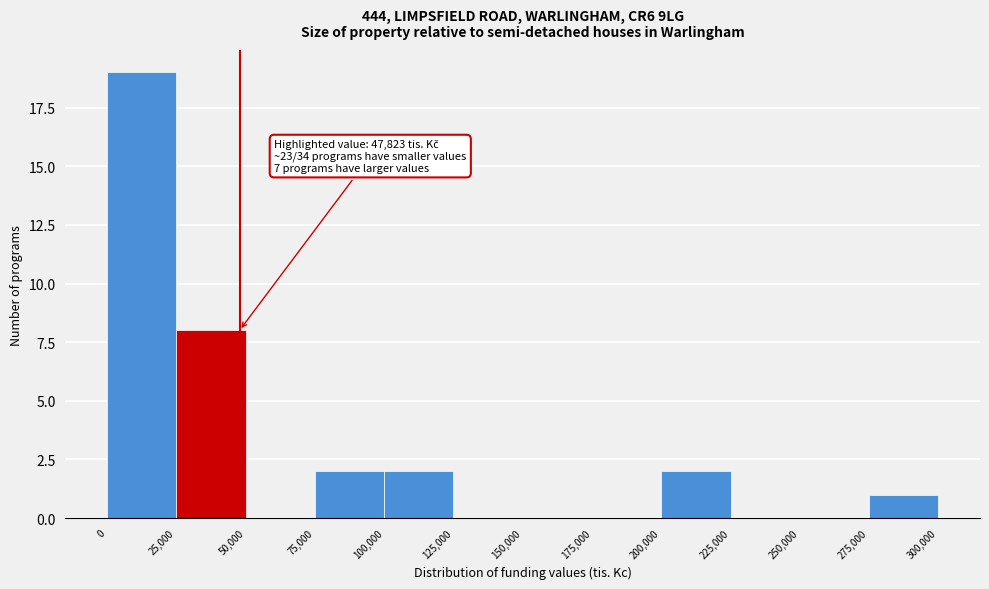

Over which range of the x-axis is the bar tallest?

0 to 25,000